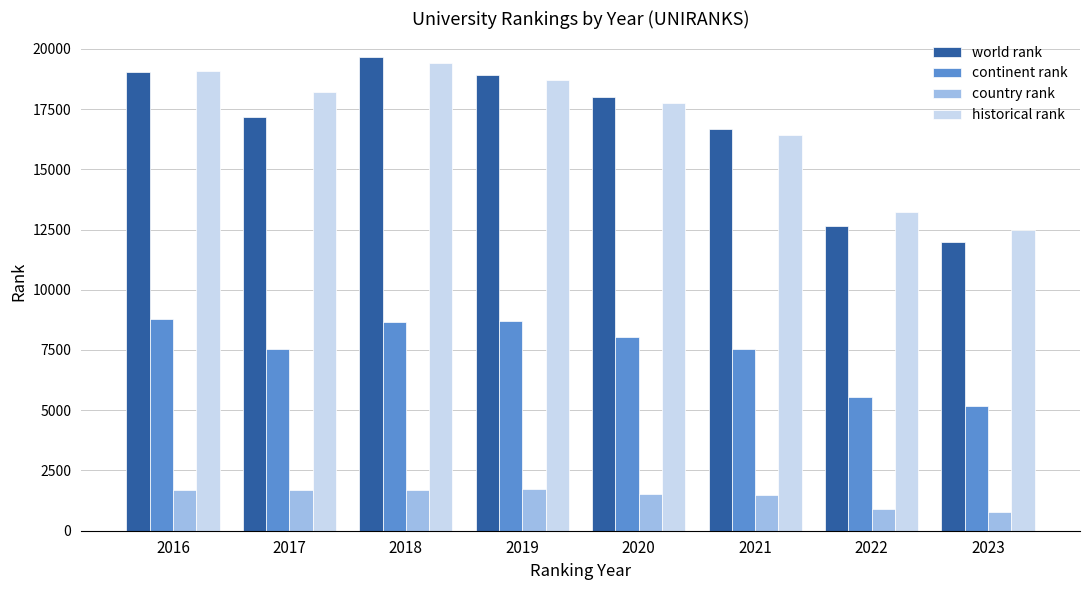

How many groups of bars are there?

8